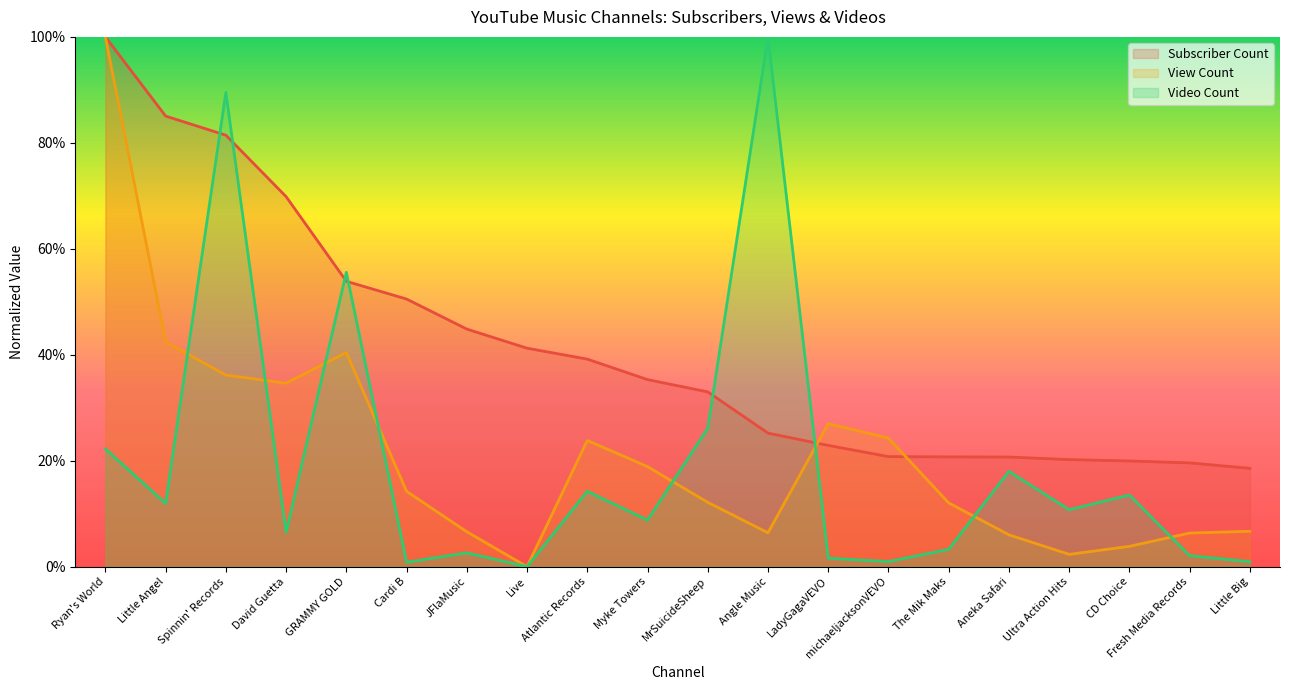

What is the approximate value of Subscriber Count at Cardi B?

0.5